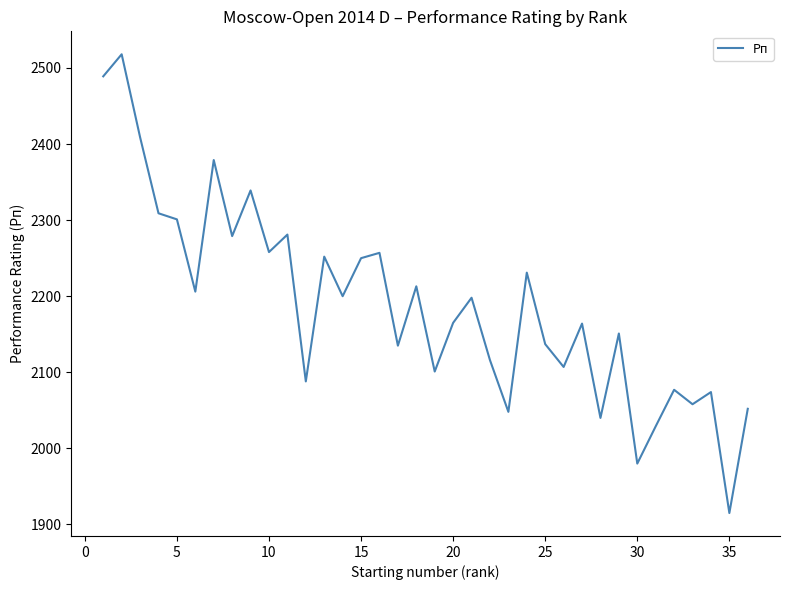

What is the difference between the maximum and minimum values?

603